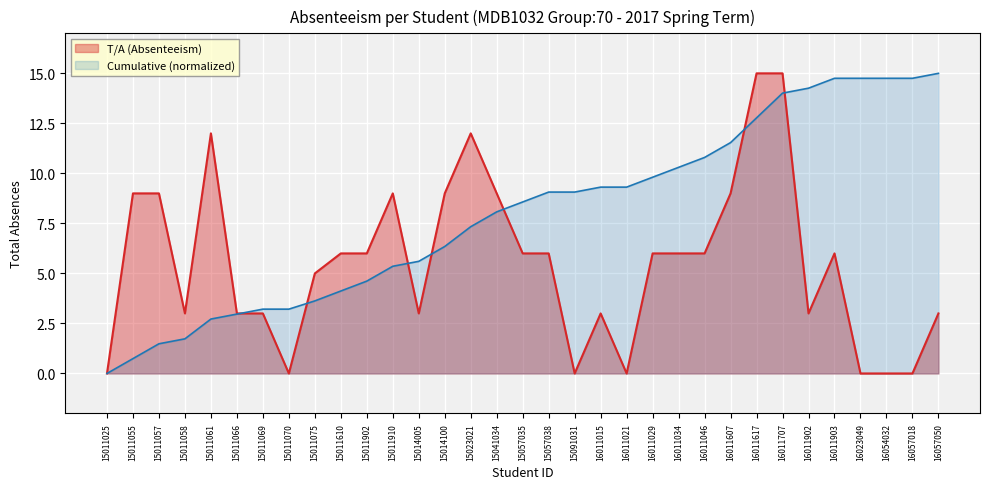

At which category does the chart reach its minimum across all series?

15011025